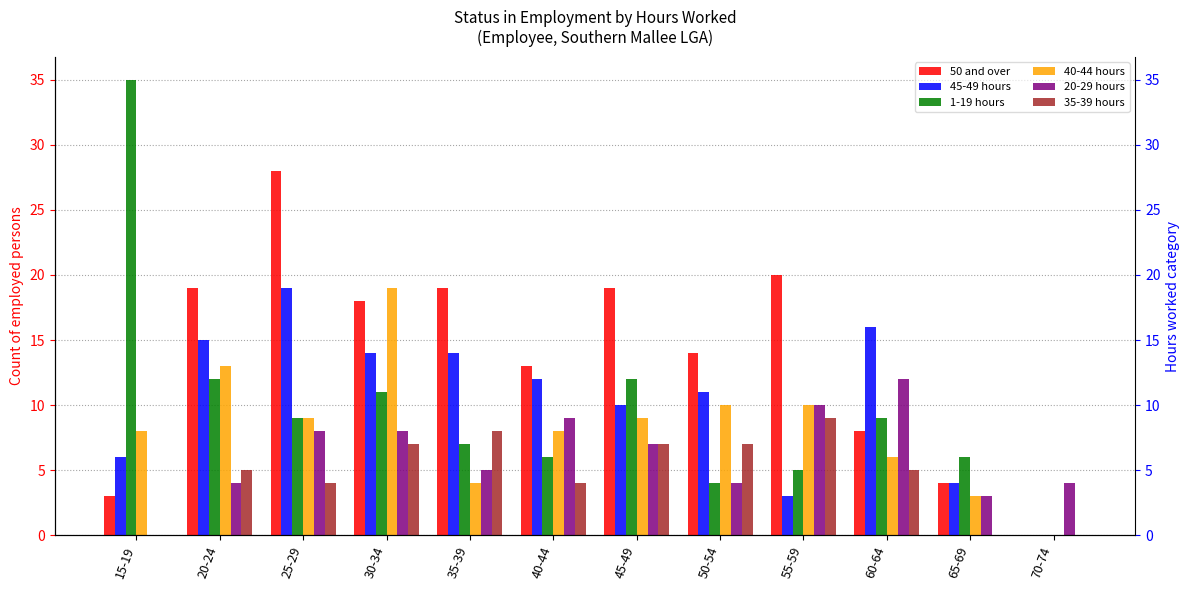

Which series has the largest total across all categories?

50 and over